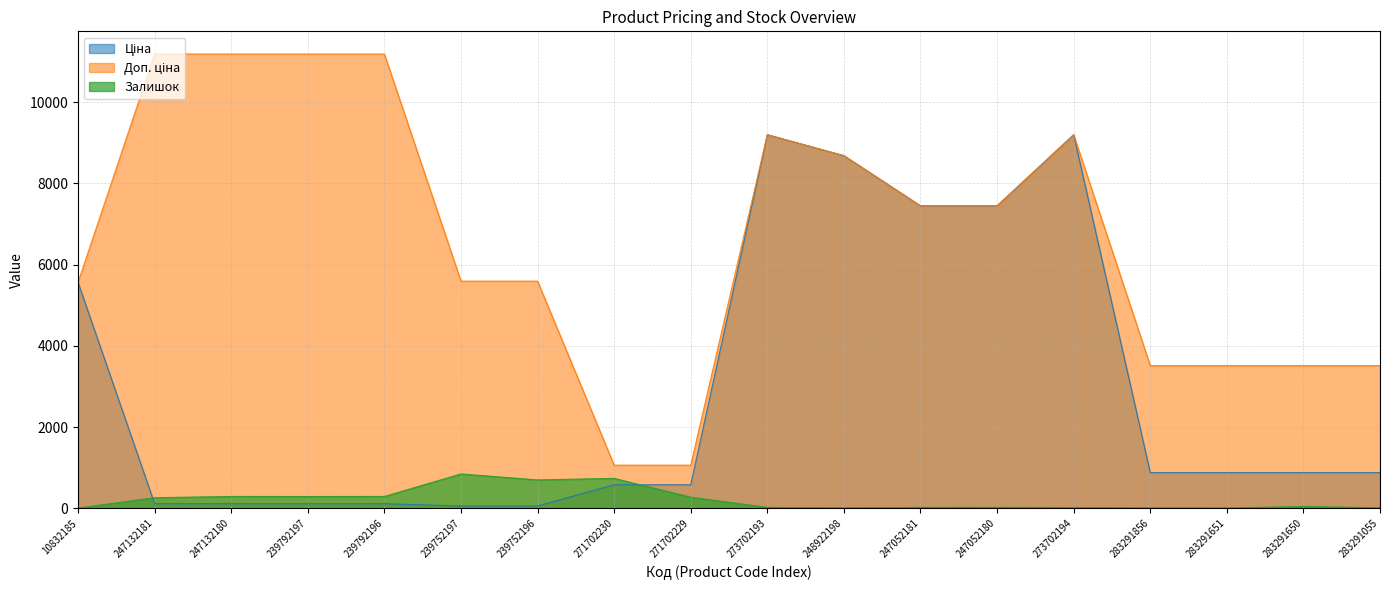

Between 239792196 and 239752197, which is larger?

239792196